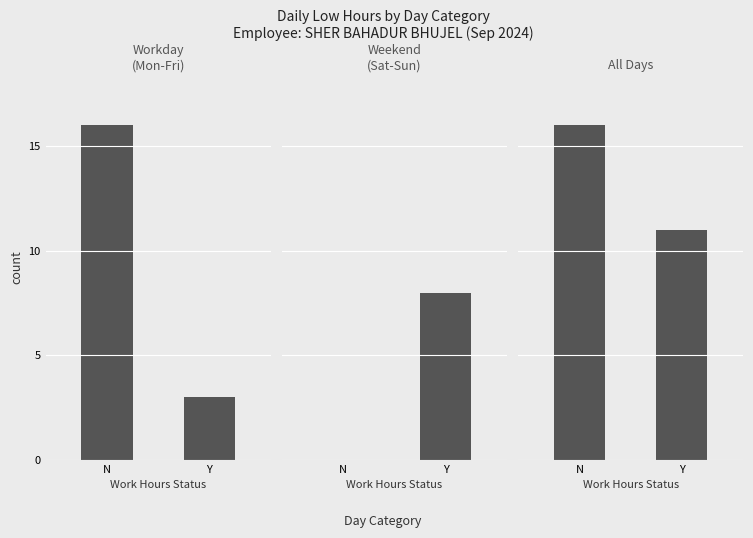

Reading left to right, extract all data points from this chart.

Workday
(Mon-Fri): N=16	Y=3
Weekend
(Sat-Sun): N=0	Y=8
All Days: N=16	Y=11